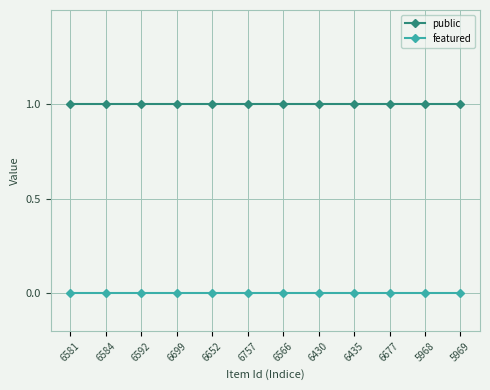

Does the chart have visible grid lines?

Yes